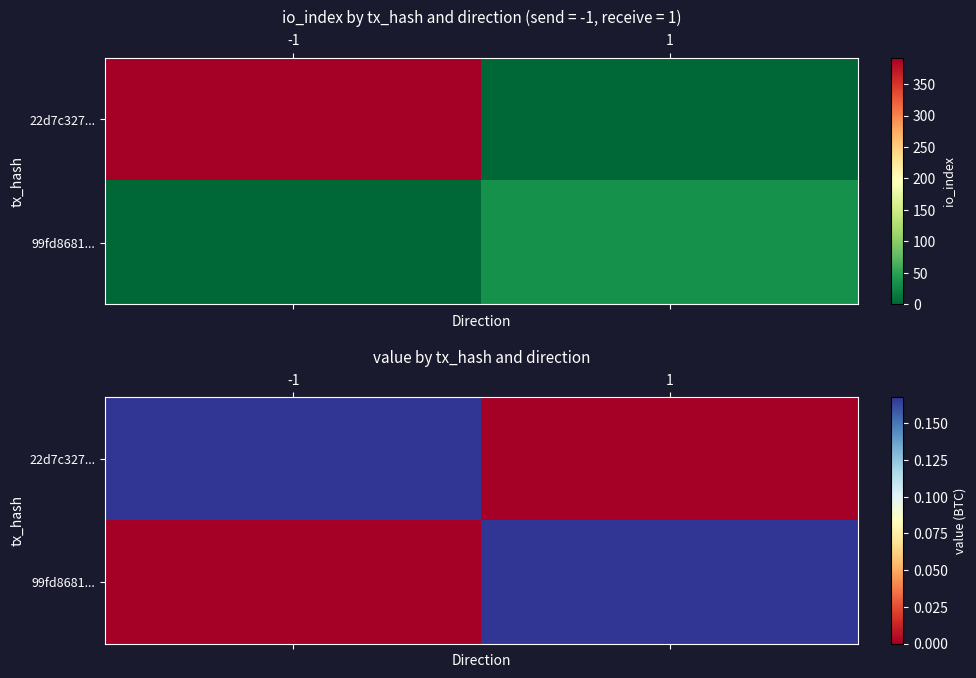

What is the total value across all series at -1?

0.2